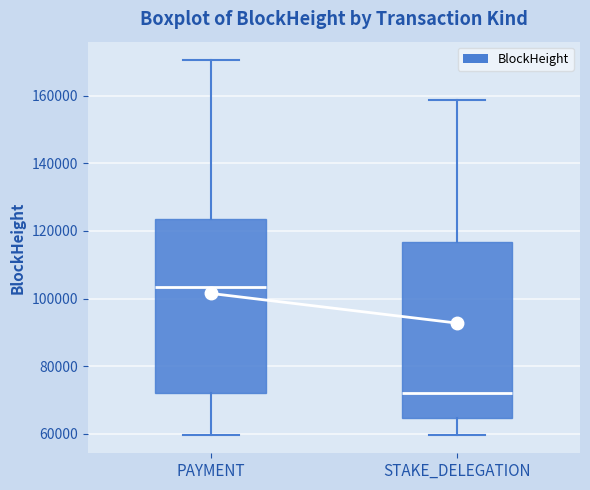

Reading left to right, read every box against the y-axis: the position of its median line, the range the box covers, and the ends of its whiskers. The values are not printed on the chart, so give them approximately, as read against the axis.

PAYMENT: median 104000, box 72000 to 124000, whiskers 60000 to 170000
STAKE_DELEGATION: median 72000, box 64000 to 116000, whiskers 60000 to 158000